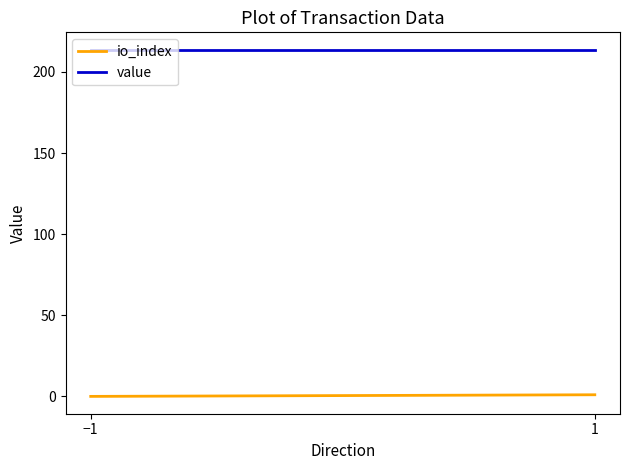

What is the value of the value point at the 2nd from the left?

213.7